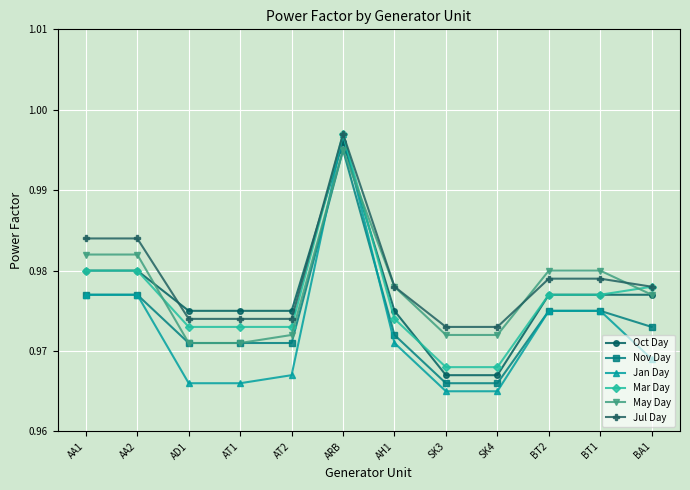

Which series changed the most between ARB and AH1?

Jan Day